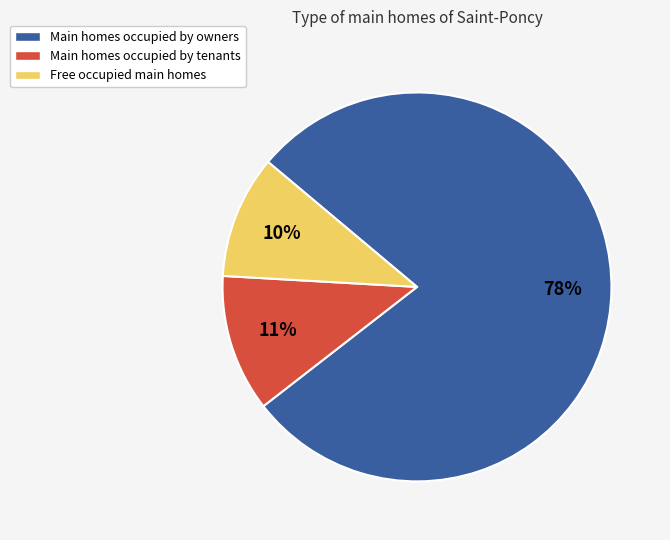

To the nearest percent, what is the average slice percentage?

33%